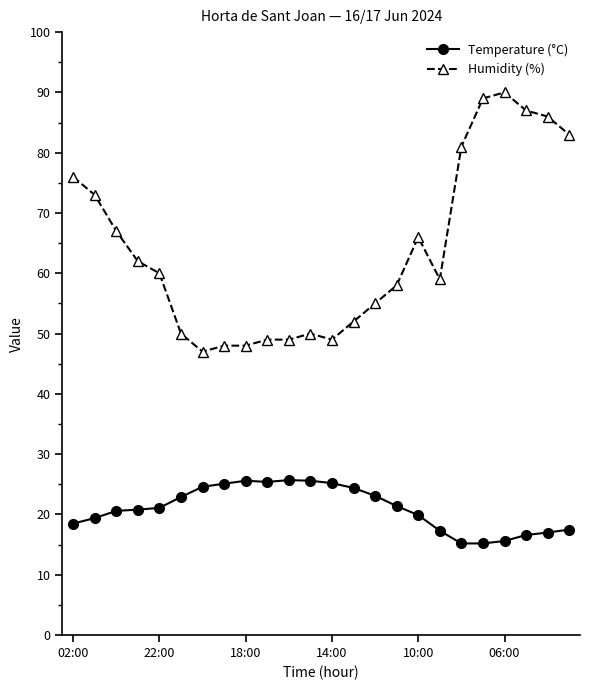

Which series has the widest spread of values?

Humidity (%)